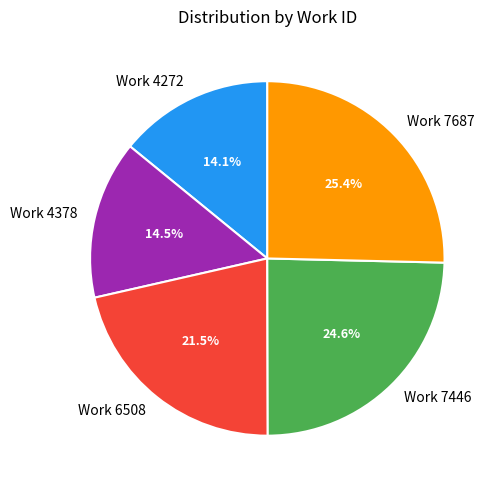

The Work 7446 slice represents 32% of the pie. True or false?

False